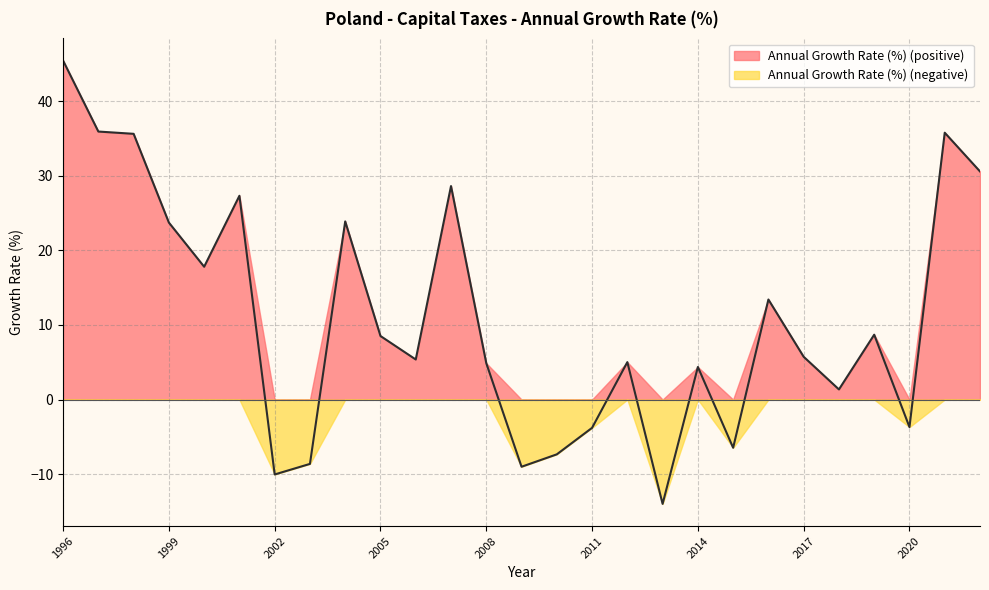

Rank the categories by value from highest to lowest.

1996, 1997, 2021, 1998, 2022, 2007, 2001, 2004, 1999, 2000, 2016, 2019, 2005, 2017, 2006, 2012, 2008, 2014, 2018, 2020, 2011, 2015, 2010, 2003, 2009, 2002, 2013